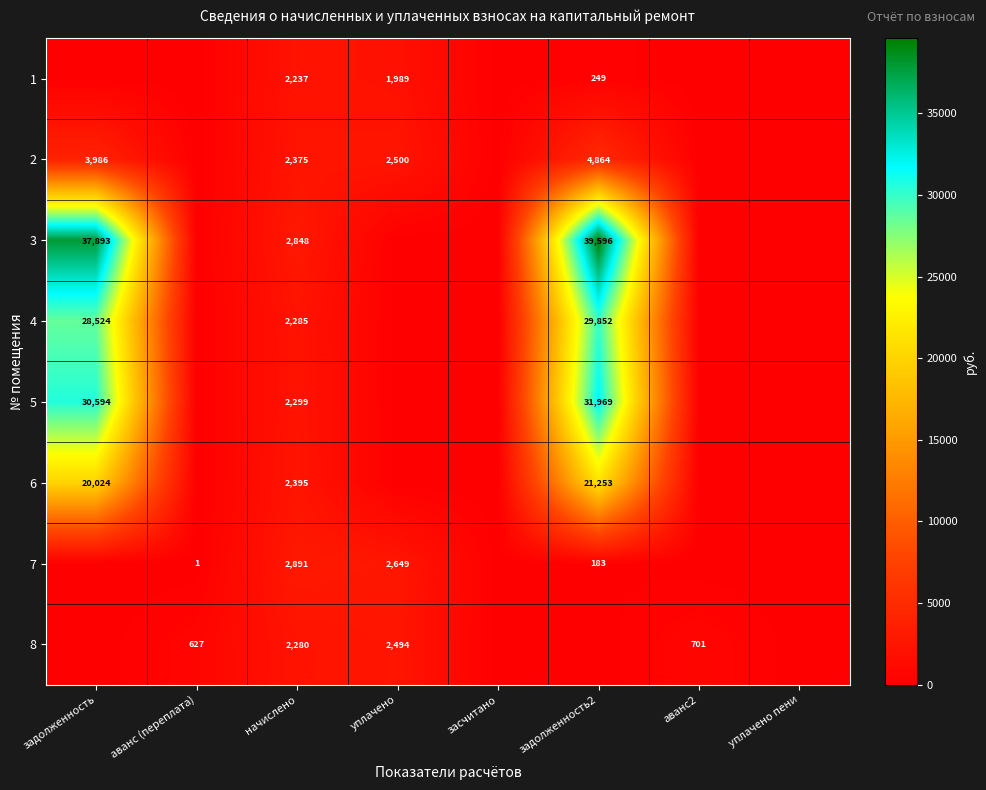

The 8 series shows 701 at аванс2. True or false?

True